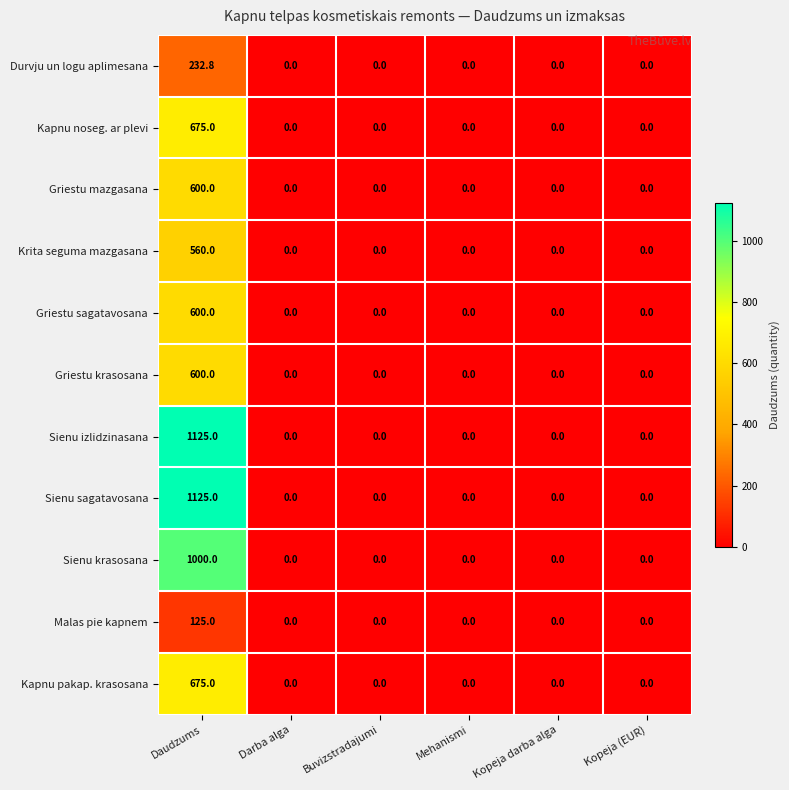

The Griestu krasosana series shows 0.0 at Buvizstradajumi. True or false?

True